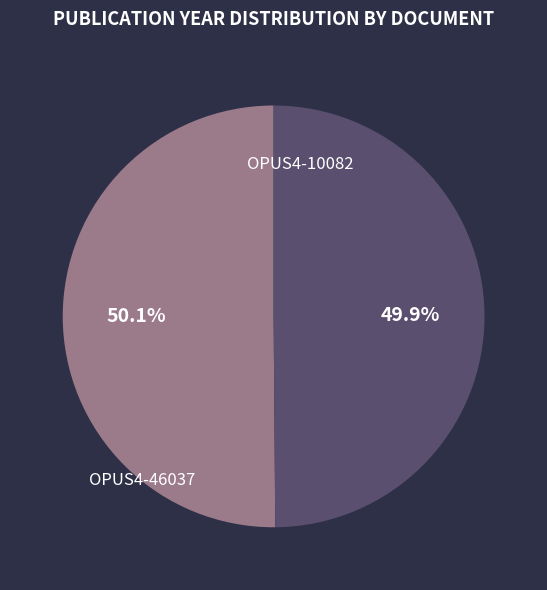

Is there a majority slice in this chart?

Yes